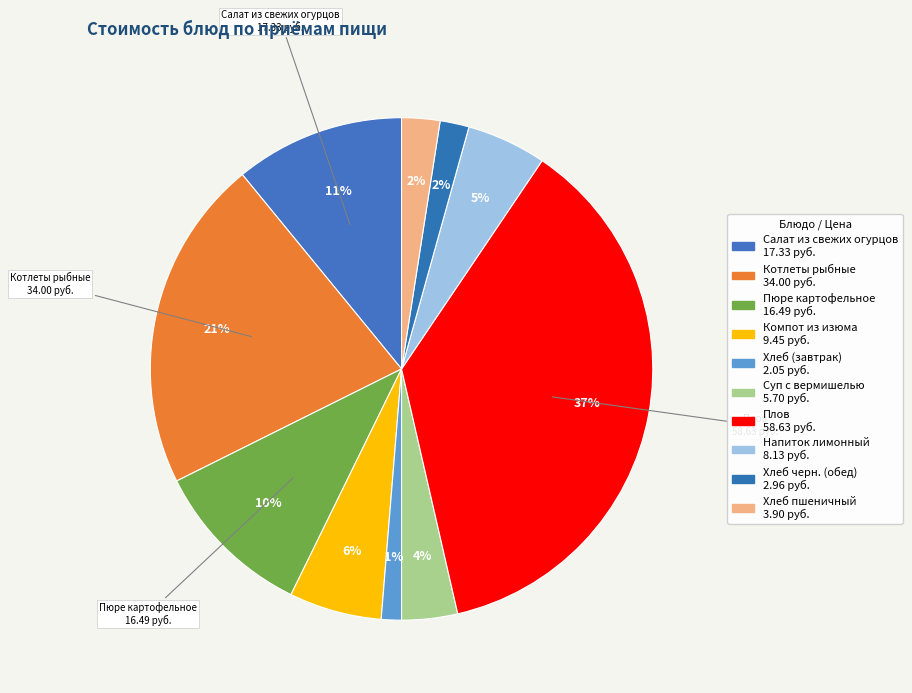

How many slices are in this pie chart?

10